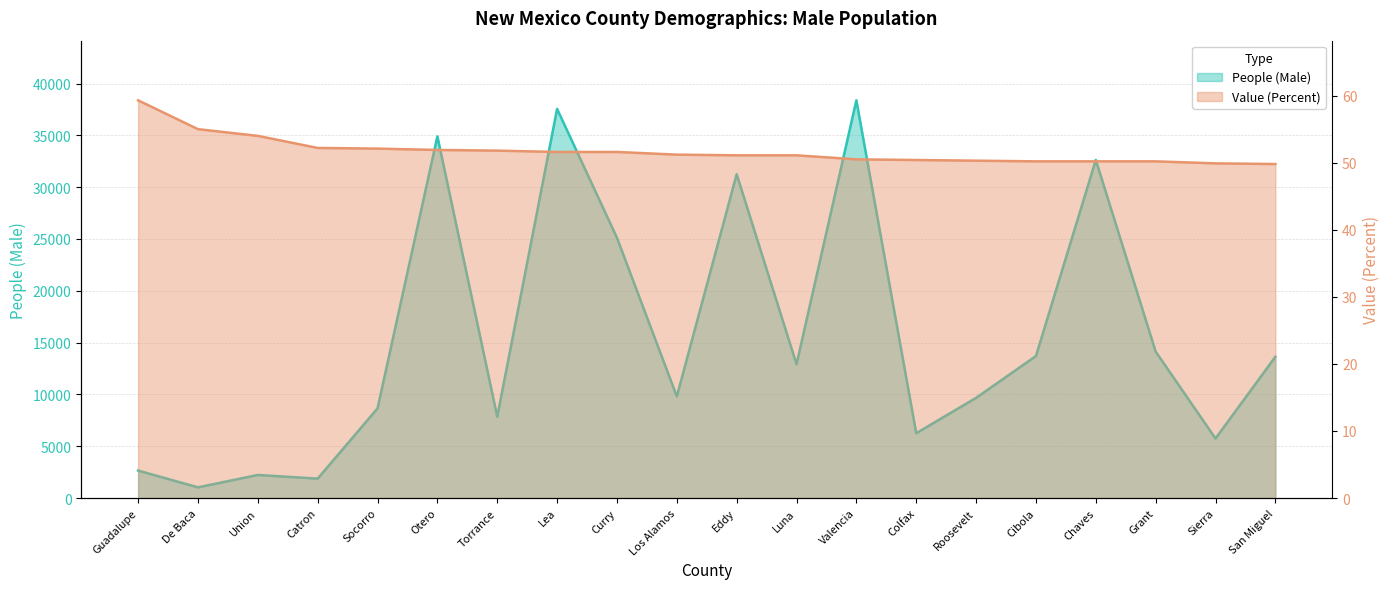

What are all the series names shown in the legend?

People (Male), Value (Percent)